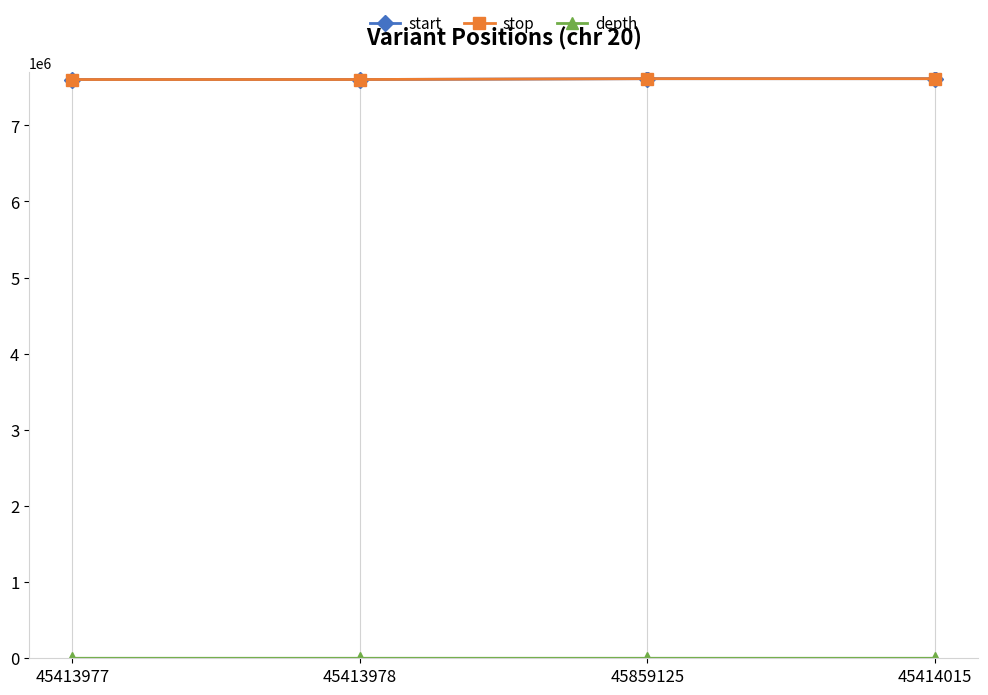

The value of start at 45413978 is 7602005. True or false?

True